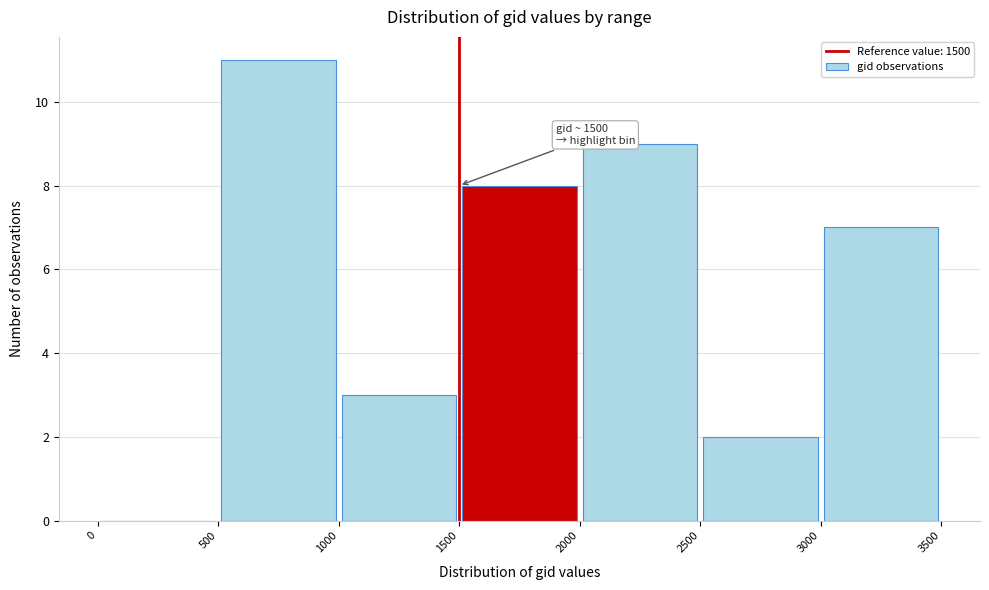

Which range on the x-axis has the tallest bar?

500 to 1000